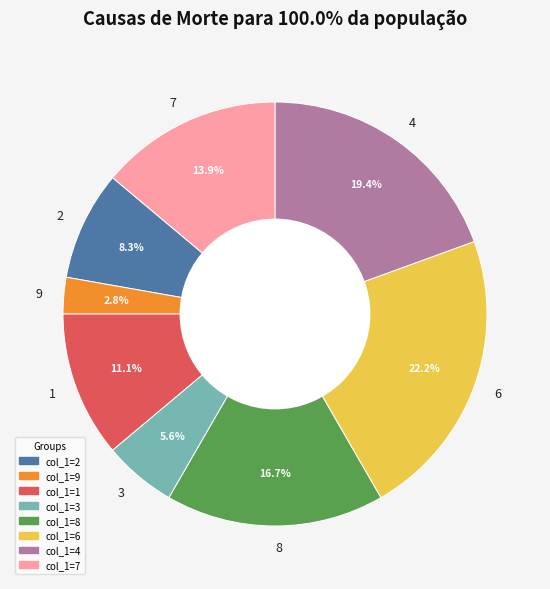

Is there any slice that represents more than half of the pie?

No